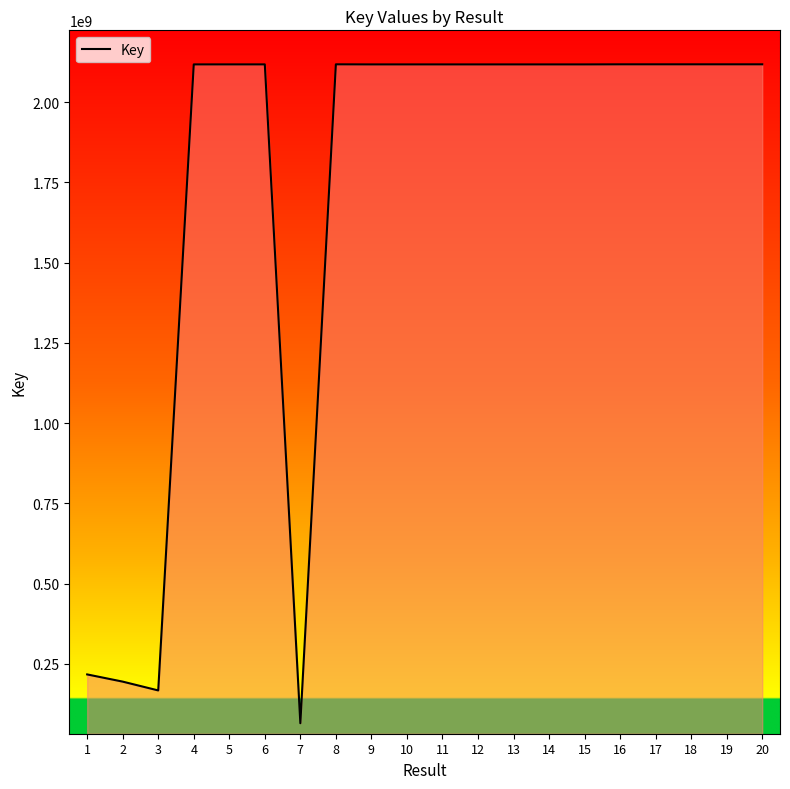

Is it true that the value at 9 is 2117848017?

True